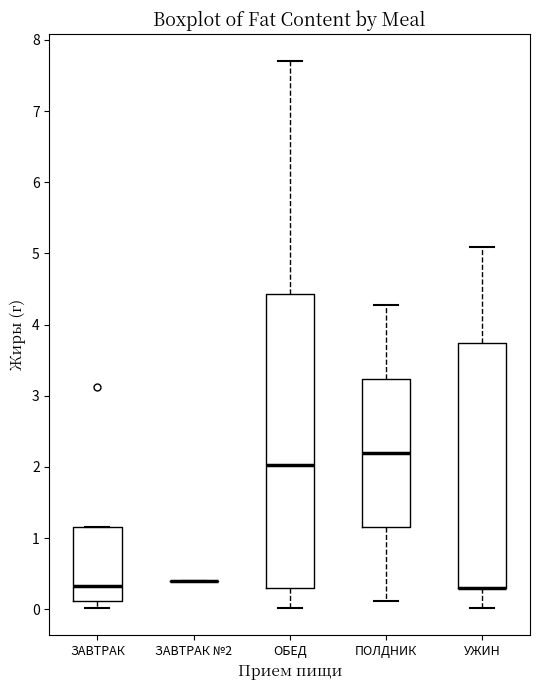

Where does the median line of the box for ПОЛДНИК sit on the y-axis? The values are not printed on the chart, so give them approximately, as read against the axis.

2.2